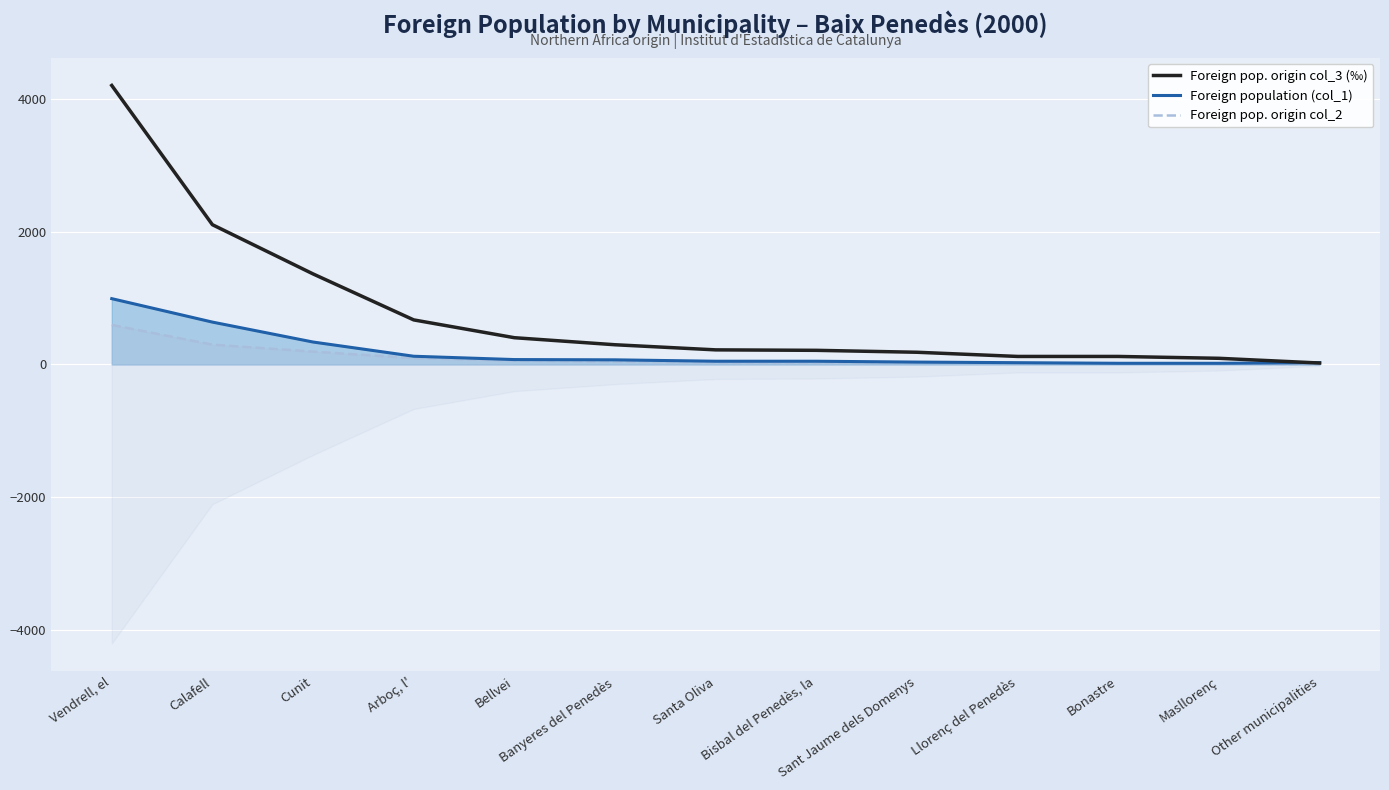

At which category is the sum across all series the highest?

Vendrell, el